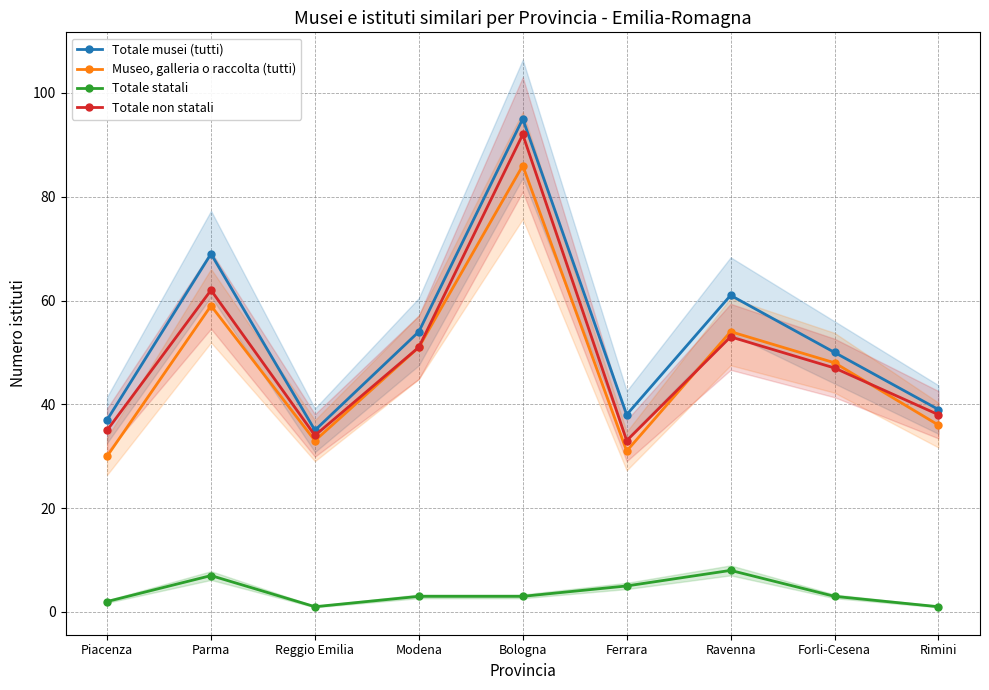

True or false: Totale musei (tutti) has more than 2 interior local peaks.

True